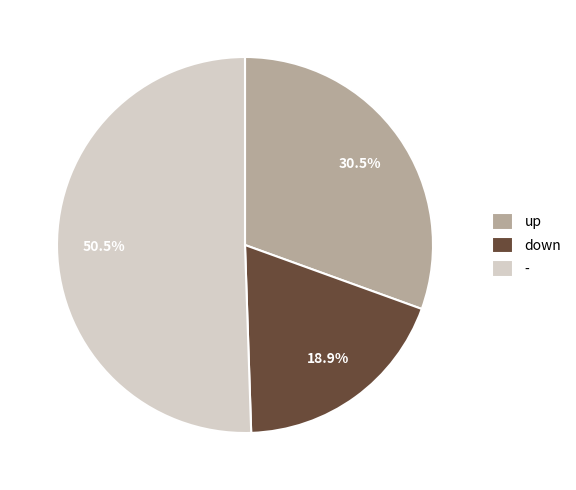

Which slice is the smallest?

down